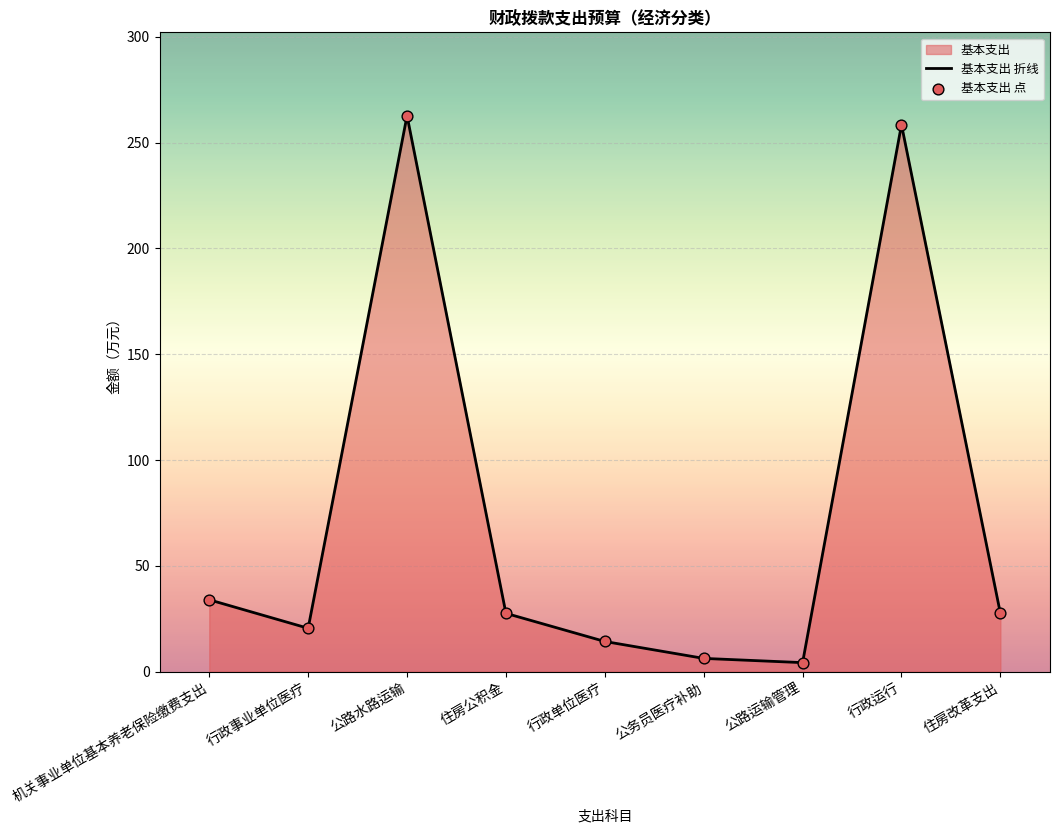

Which series reaches the maximum Y coordinate?

基本支出 折线